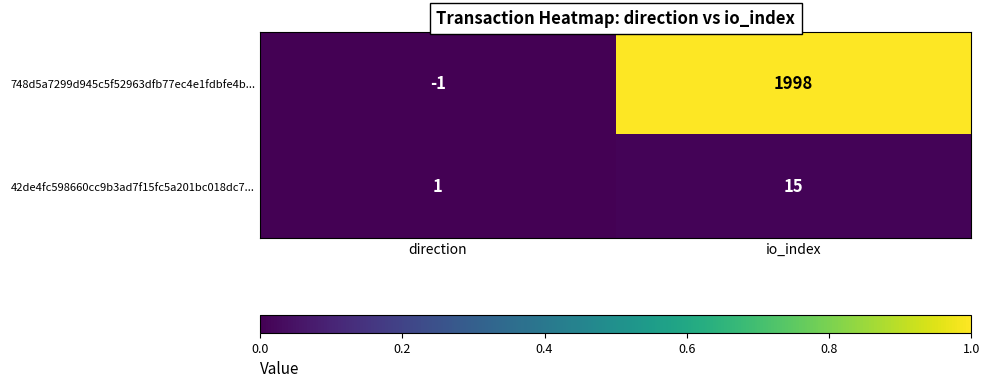

The 42de4fc598660cc9b3ad7f15fc5a201bc018dc7... series shows 2 at direction. True or false?

False